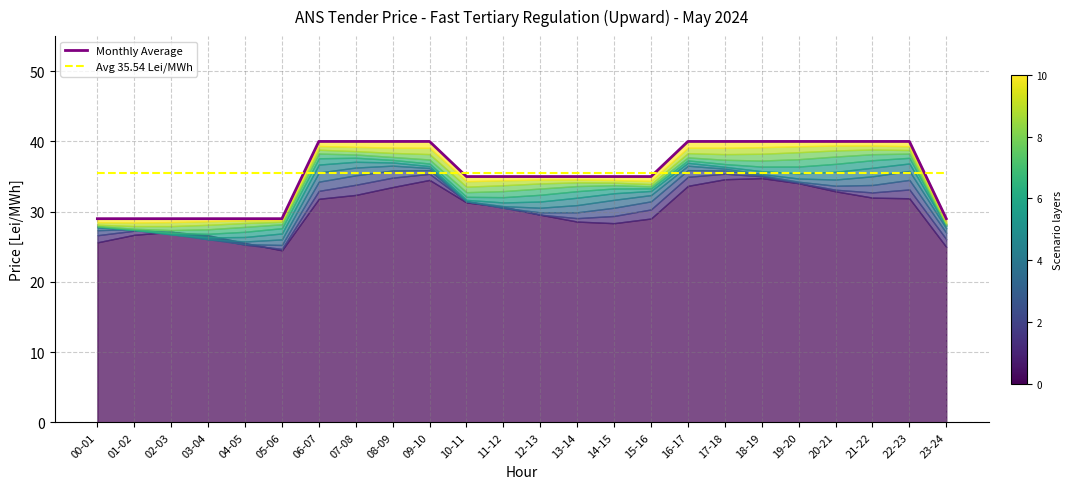

What position from the left is 03-04?

4